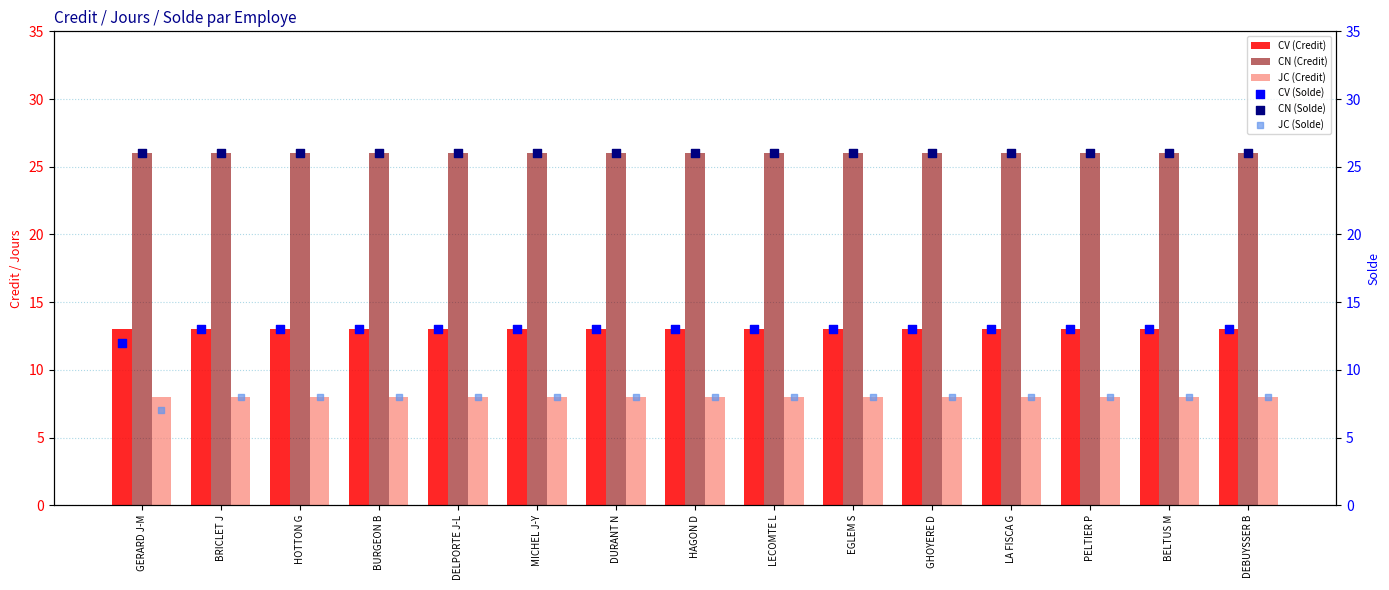

What is the sum of the CV (Credit) values at DELPORTE J-L and BRICLET J?

26